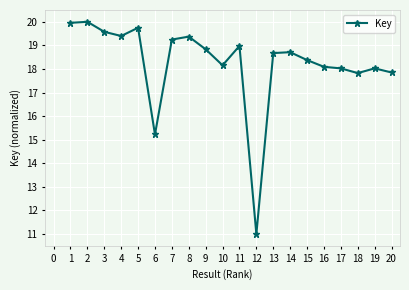

What is the sum of the values at 6 and 9?

34.1